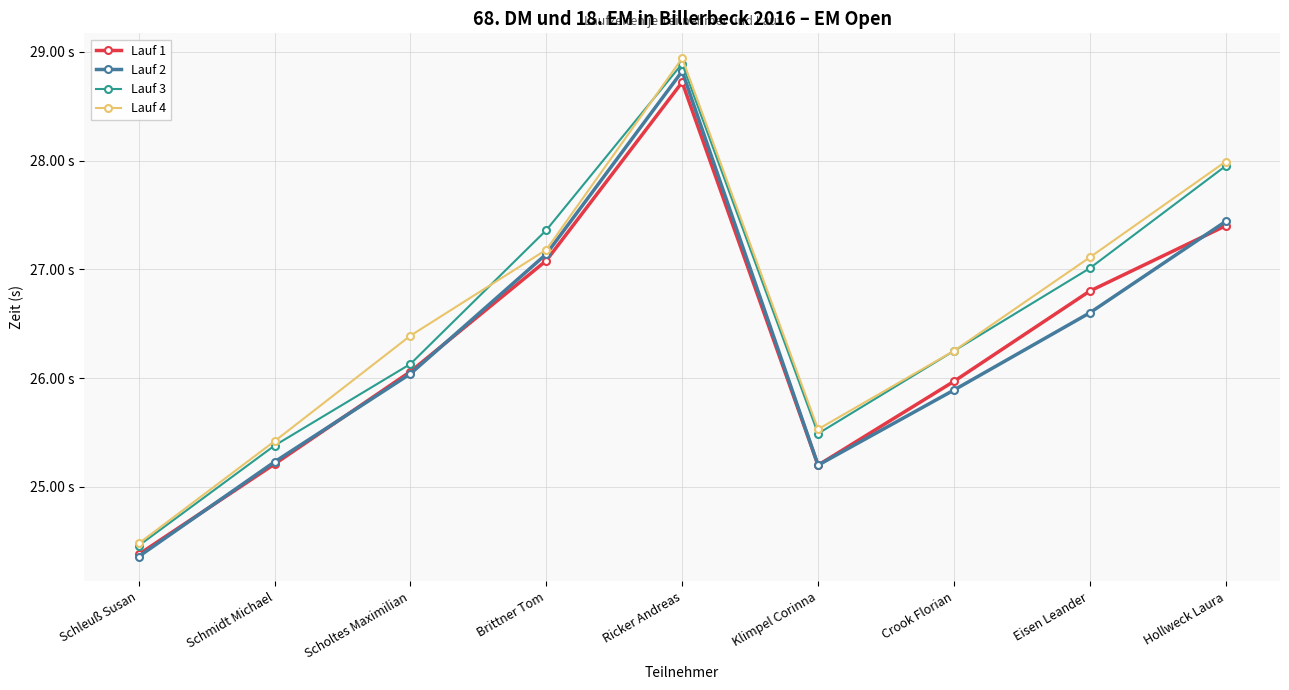

What is the label of the 7th point from the left?

Crook Florian